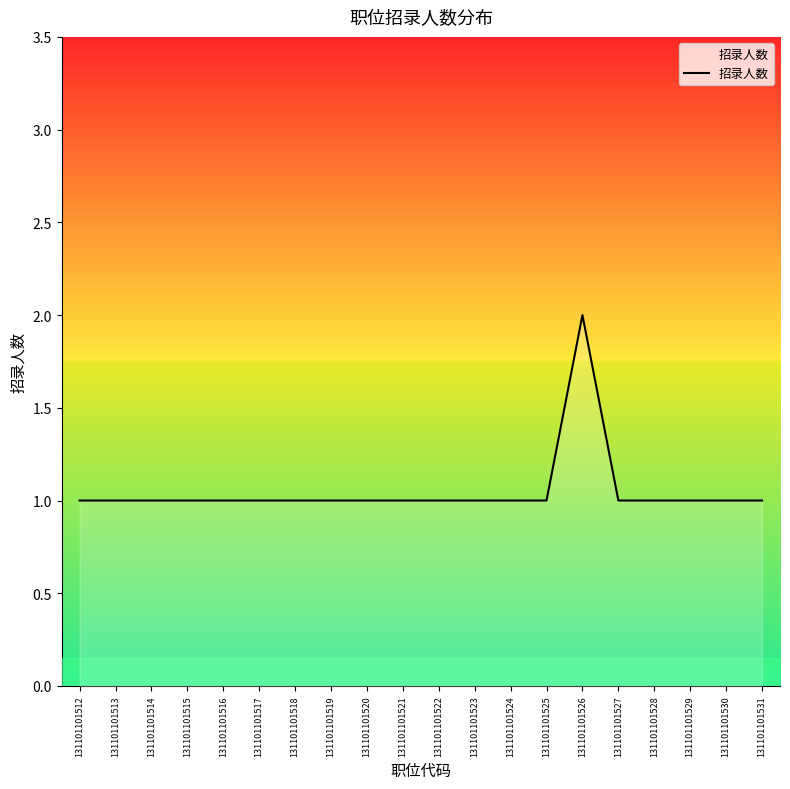

True or false: the data has more than 0 interior local peaks.

True